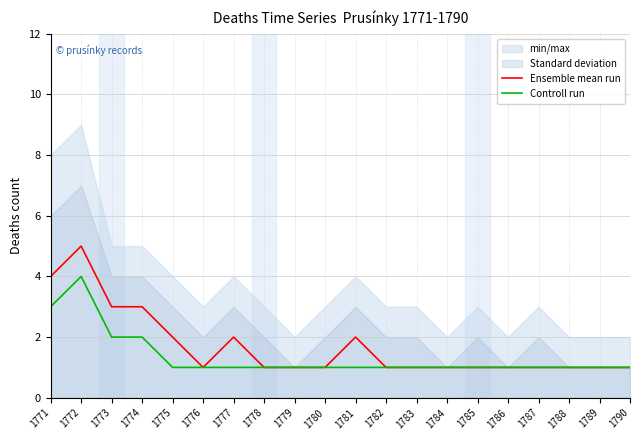

True or false: Ensemble mean run and Controll run cross at least once.

False